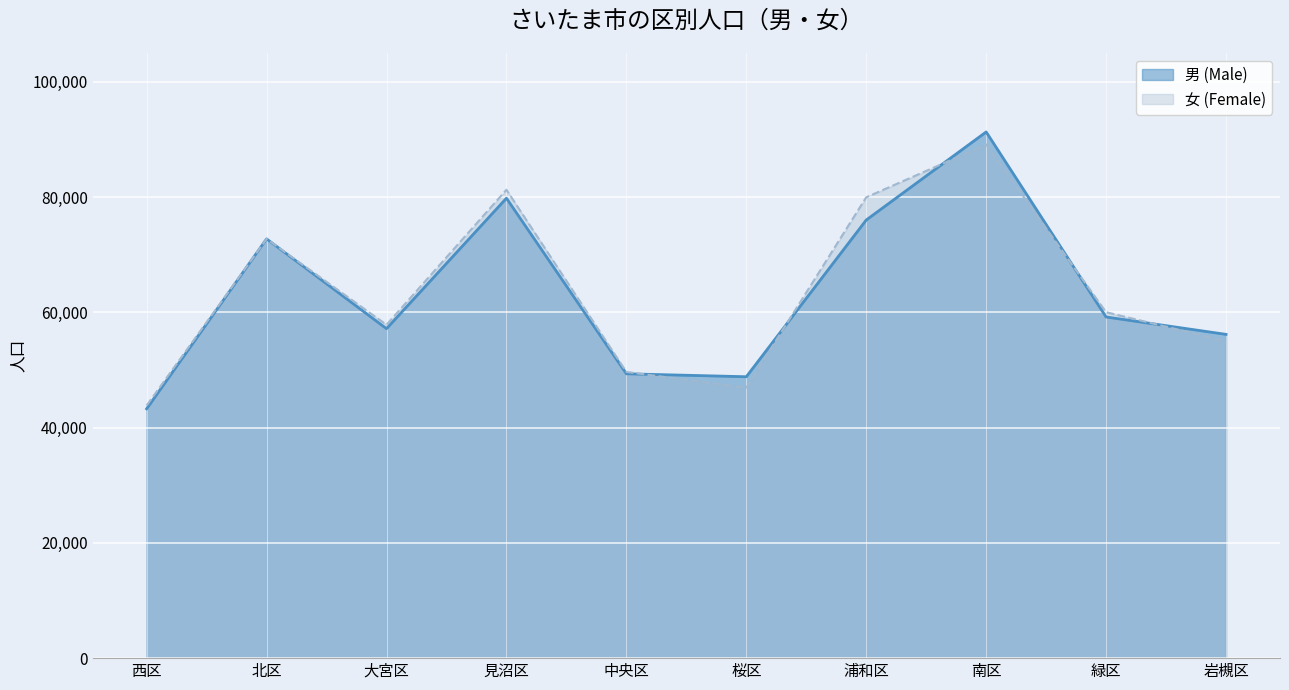

Rank the series by their average value, from highest to lowest.

女 (Female), 男 (Male)